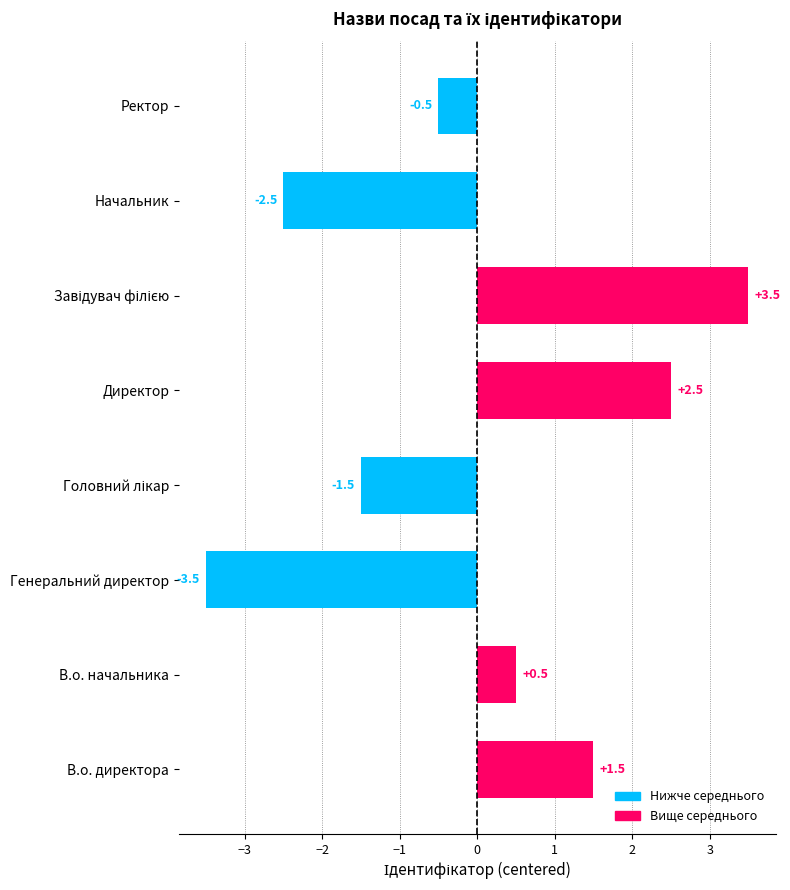

What is the approximate value at Ректор?

-0.5